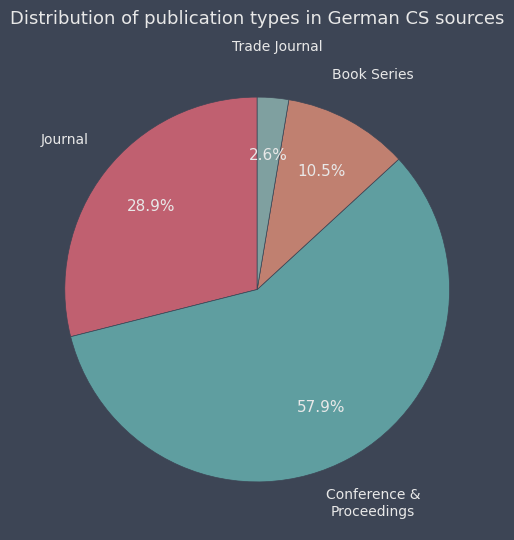

Rank the categories by value from lowest to highest.

Trade Journal, Book Series, Journal, Conference & Proceedings